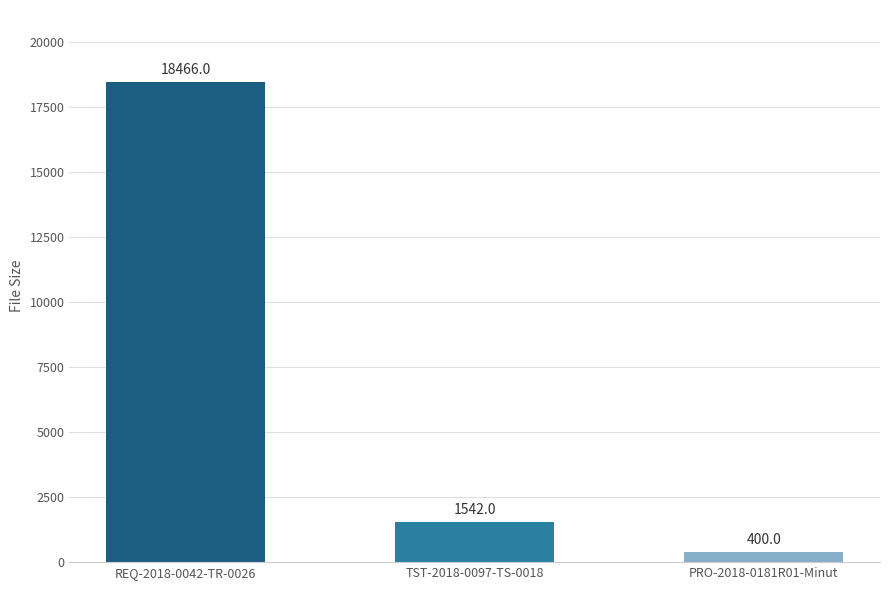

Which has a higher value, REQ-2018-0042-TR-0026 or PRO-2018-0181R01-Minut?

REQ-2018-0042-TR-0026